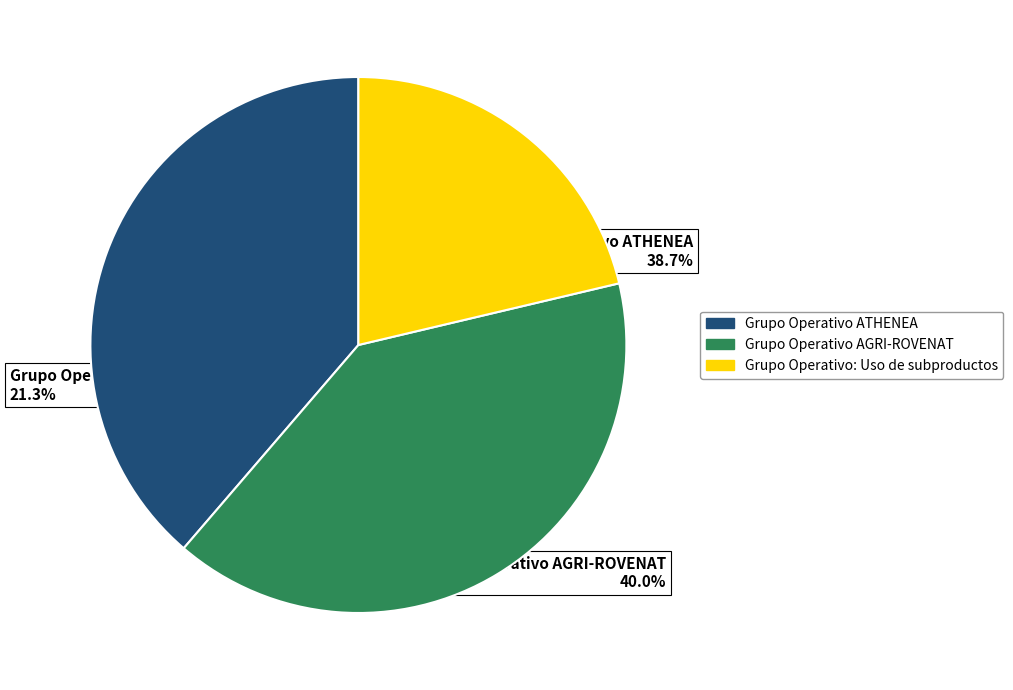

To the nearest percent, what portion does Grupo Operativo AGRI-ROVENAT represent?

40%